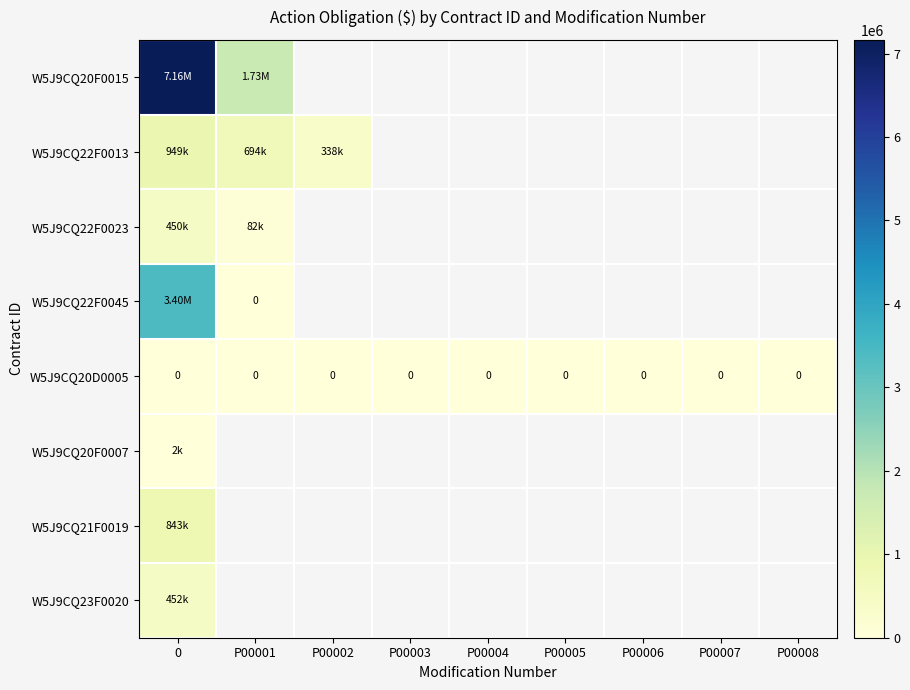

What is the lowest value of the W5J9CQ22F0023 series?

82476.0